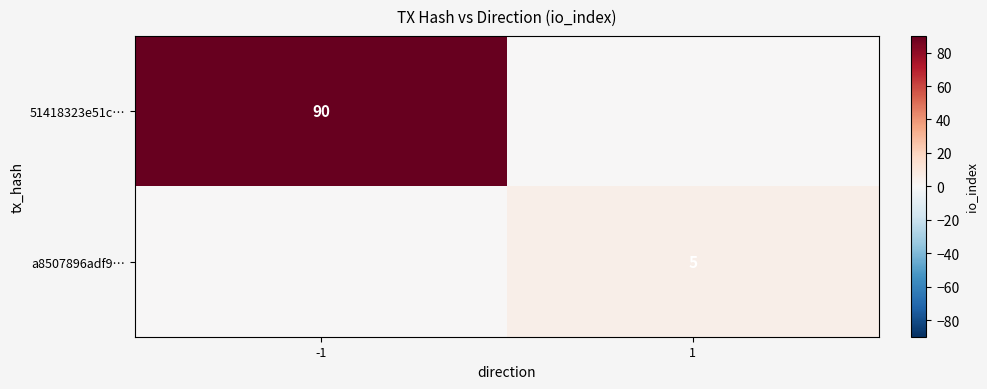

Is it true that a8507896adf9… equals 5 at 1?

True